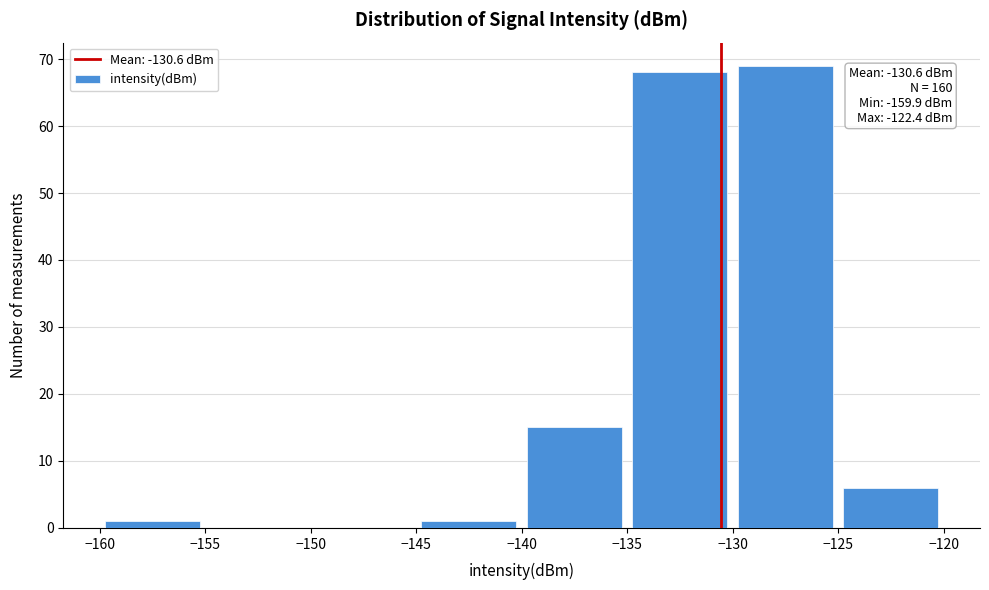

Over which range of the x-axis is the bar tallest?

-130 to -125